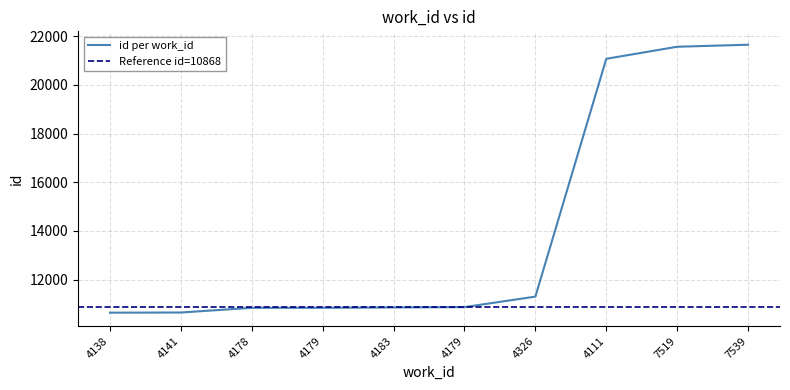

Read the value at 7519, to the nearest 50.

21550